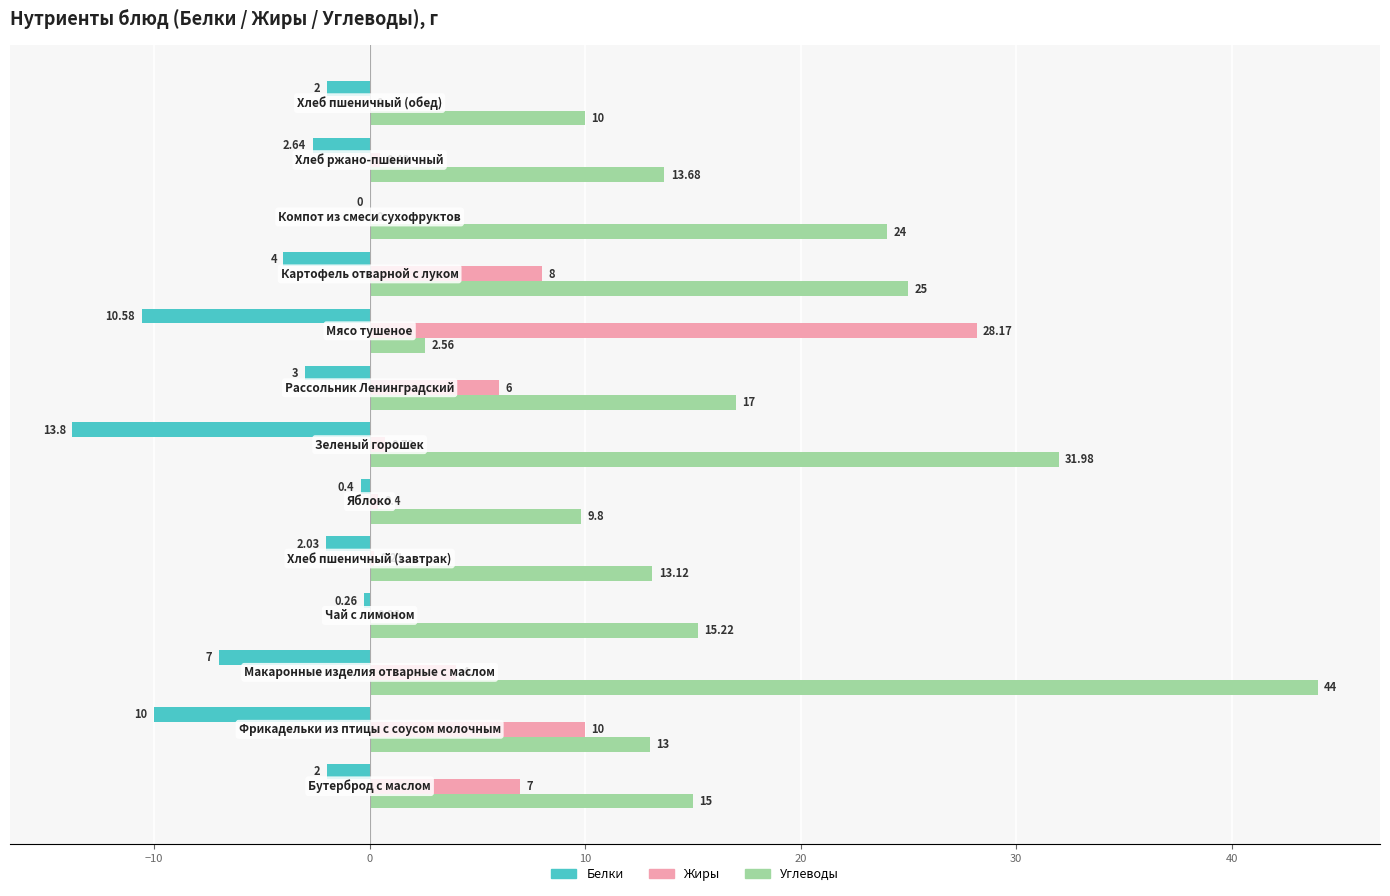

Which series has the largest total across all categories?

Углеводы